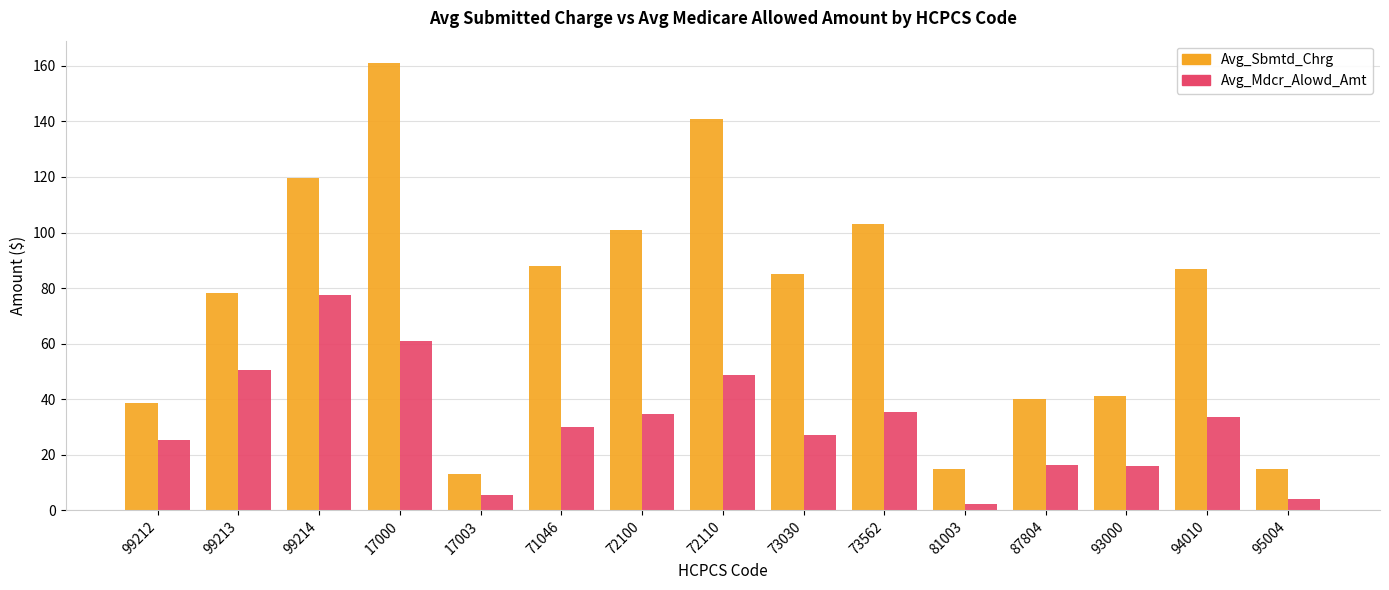

Which series changed the most between 99212 and 73562?

Avg_Sbmtd_Chrg